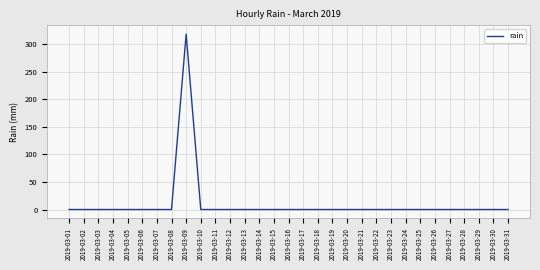

Which category has the highest value across all series?

2019-03-09